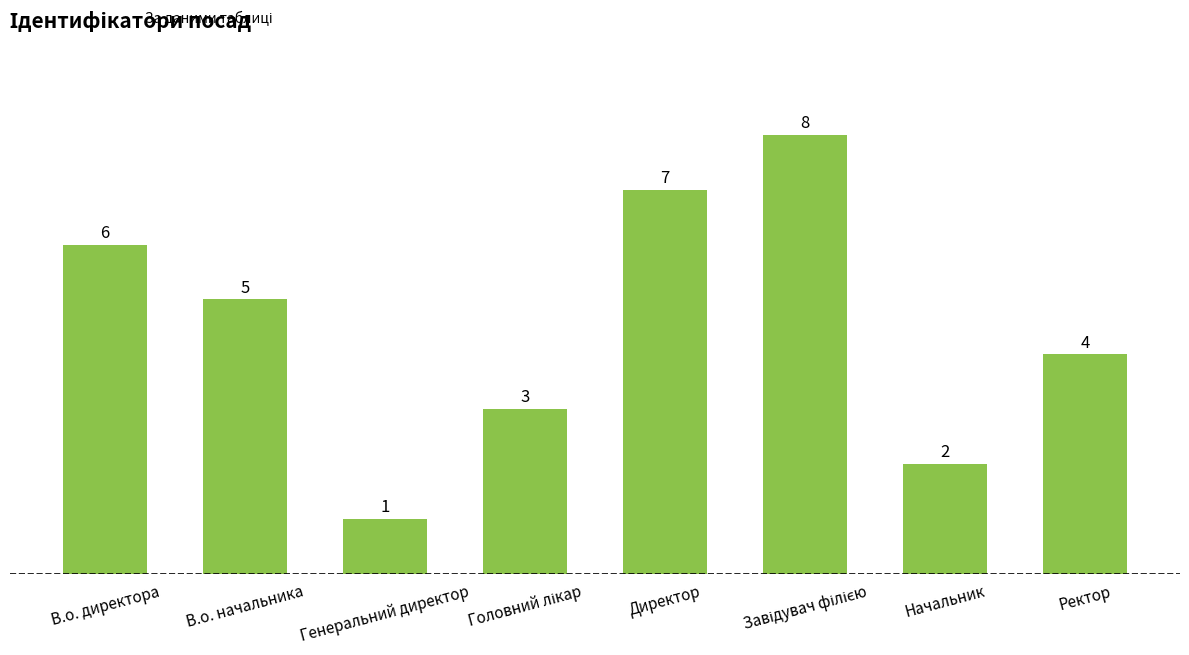

Read the value at Ректор.

4